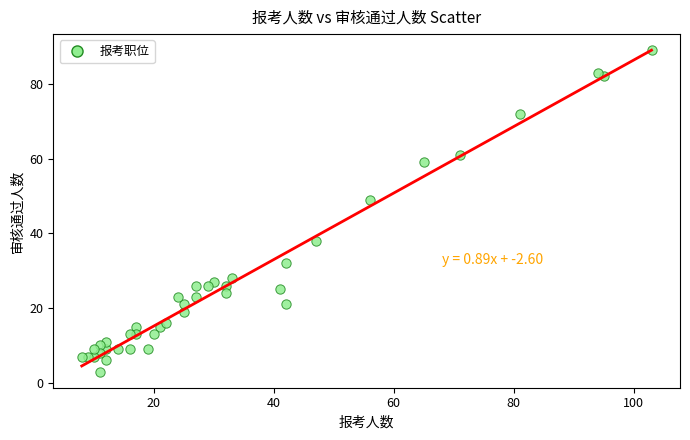

What Y value in the scatter plot is closest to 46?

49